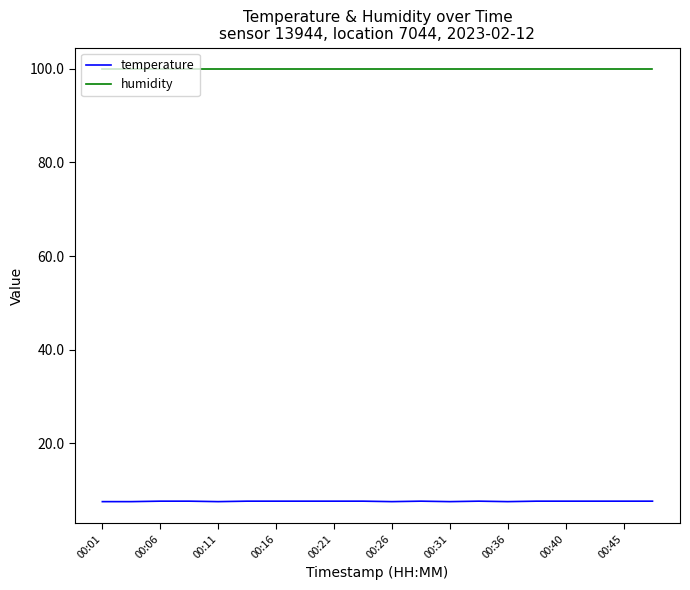

True or false: temperature and humidity intersect in this chart.

False